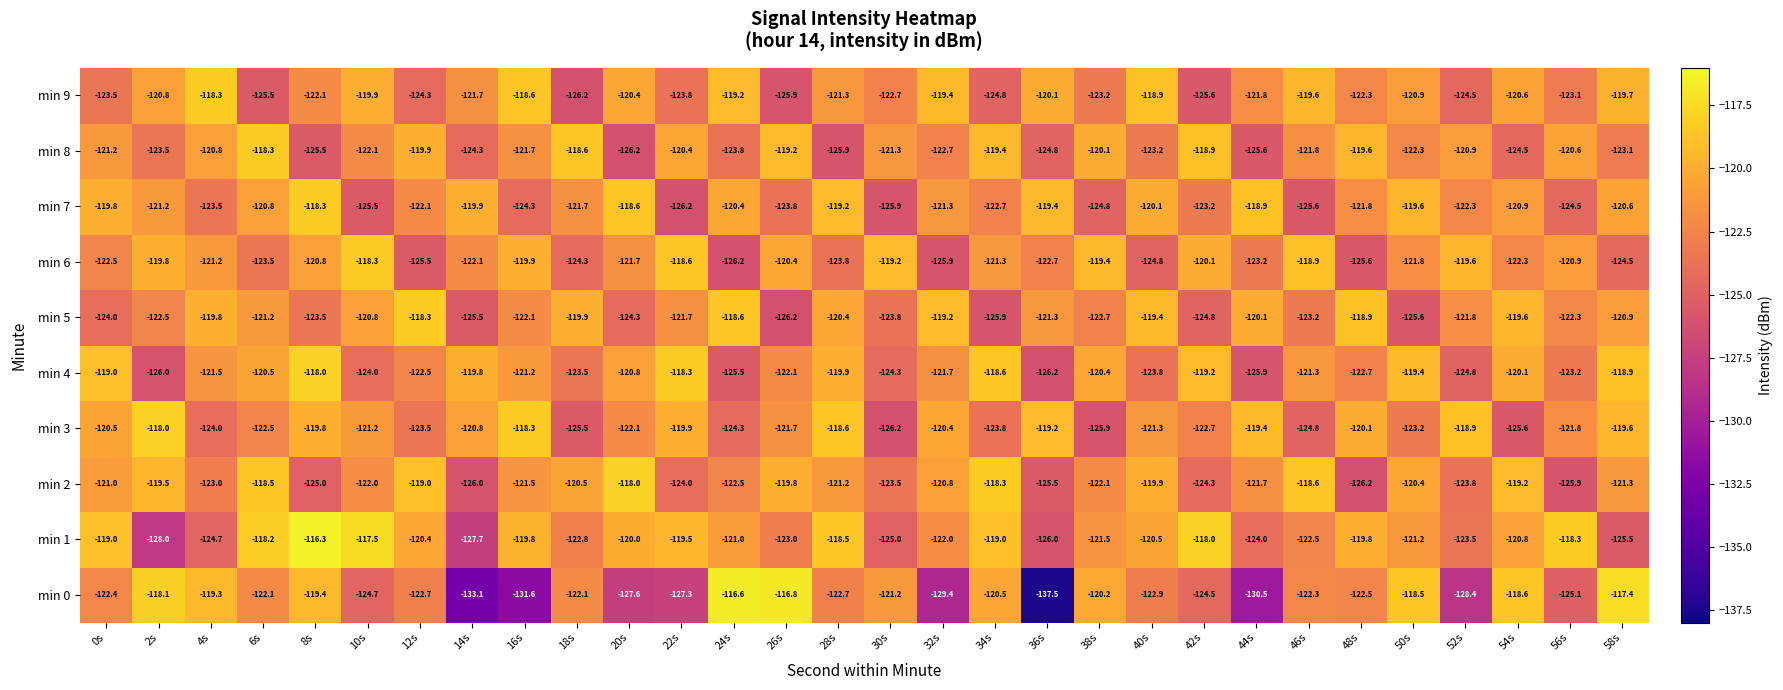

How many series are shown in this chart?

10